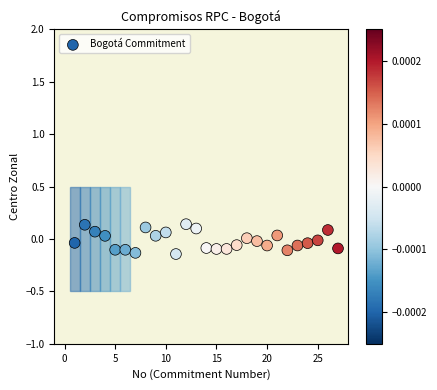

What is the range of Y values (max minus min)?

0.3